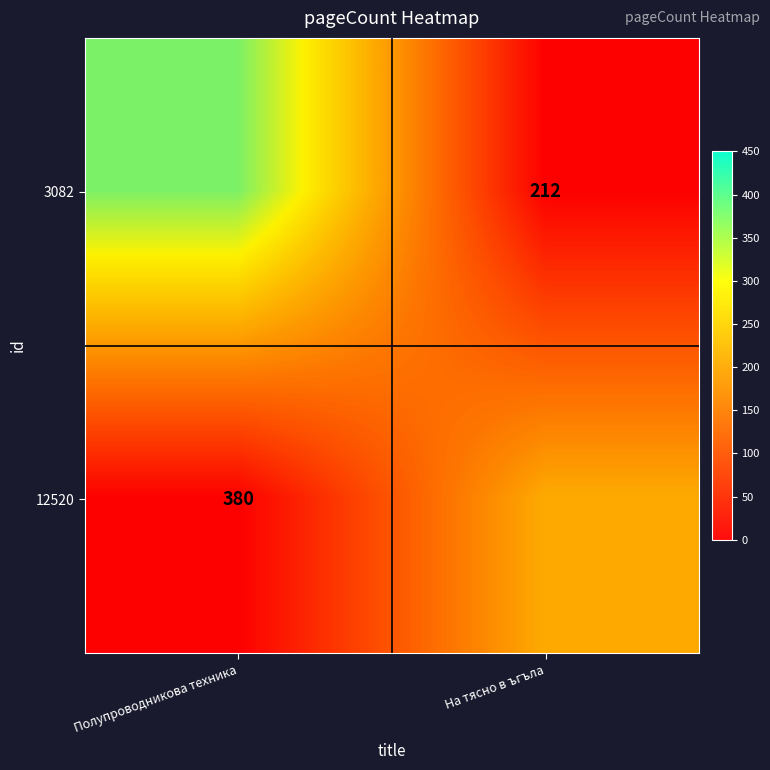

What is the sum of the 12520 values at Полупроводникова техника and На тясно в ъгъла?

212